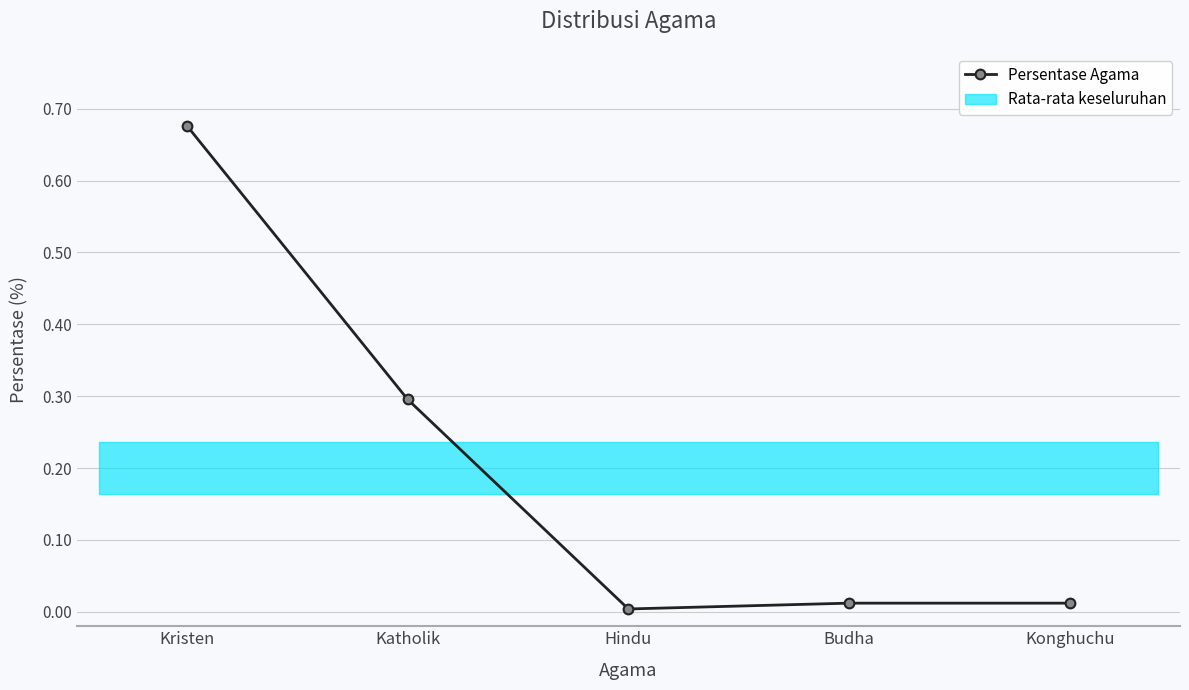

True or false: the data shows 0.0 at Konghuchu.

False